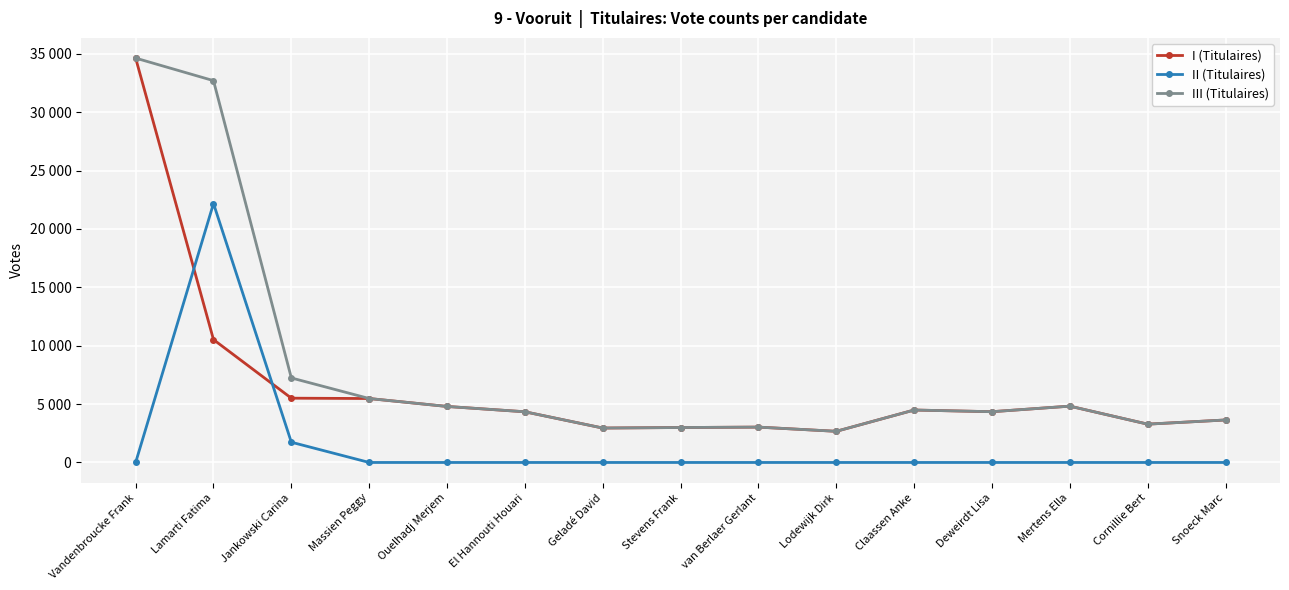

Reading left to right, transcribe all the data shown in this chart.

I (Titulaires): Vandenbroucke Frank=34629	Lamarti Fatima=10521	Jankowski Carina=5505	Massien Peggy=5476	Ouelhadj Merjem=4797	El Hannouti Houari=4341	Geladé David=2948	Stevens Frank=2993	van Berlaer Gerlant=3028	Lodewijk Dirk=2668	Claassen Anke=4491	Deweirdt Lisa=4347	Mertens Ella=4823	Cornillie Bert=3281	Snoeck Marc=3639
II (Titulaires): Vandenbroucke Frank=0	Lamarti Fatima=22177	Jankowski Carina=1734	Massien Peggy=0	Ouelhadj Merjem=0	El Hannouti Houari=0	Geladé David=0	Stevens Frank=0	van Berlaer Gerlant=0	Lodewijk Dirk=0	Claassen Anke=0	Deweirdt Lisa=0	Mertens Ella=0	Cornillie Bert=0	Snoeck Marc=0
III (Titulaires): Vandenbroucke Frank=34629	Lamarti Fatima=32698	Jankowski Carina=7239	Massien Peggy=5476	Ouelhadj Merjem=4797	El Hannouti Houari=4341	Geladé David=2948	Stevens Frank=2993	van Berlaer Gerlant=3028	Lodewijk Dirk=2668	Claassen Anke=4491	Deweirdt Lisa=4347	Mertens Ella=4823	Cornillie Bert=3281	Snoeck Marc=3639